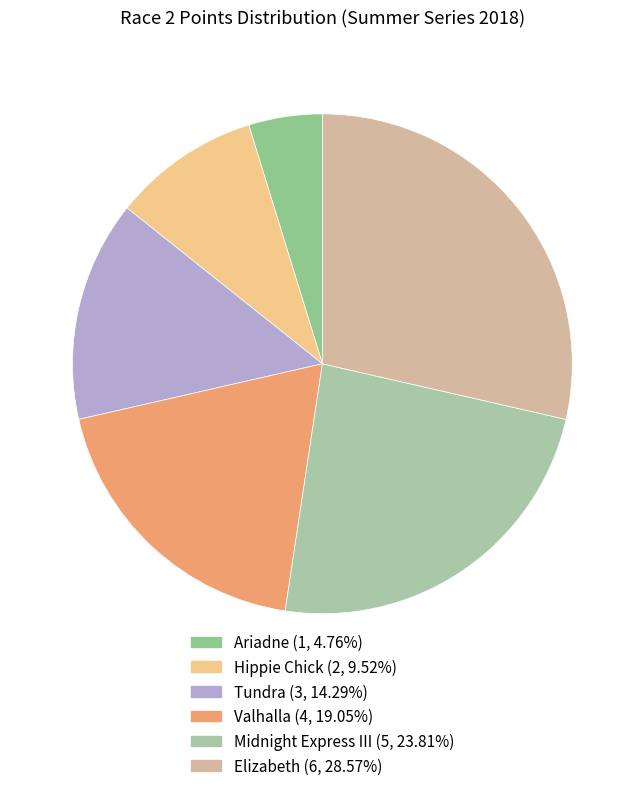

What is the ratio of the value at Elizabeth to the value at Midnight Express III?

1.2